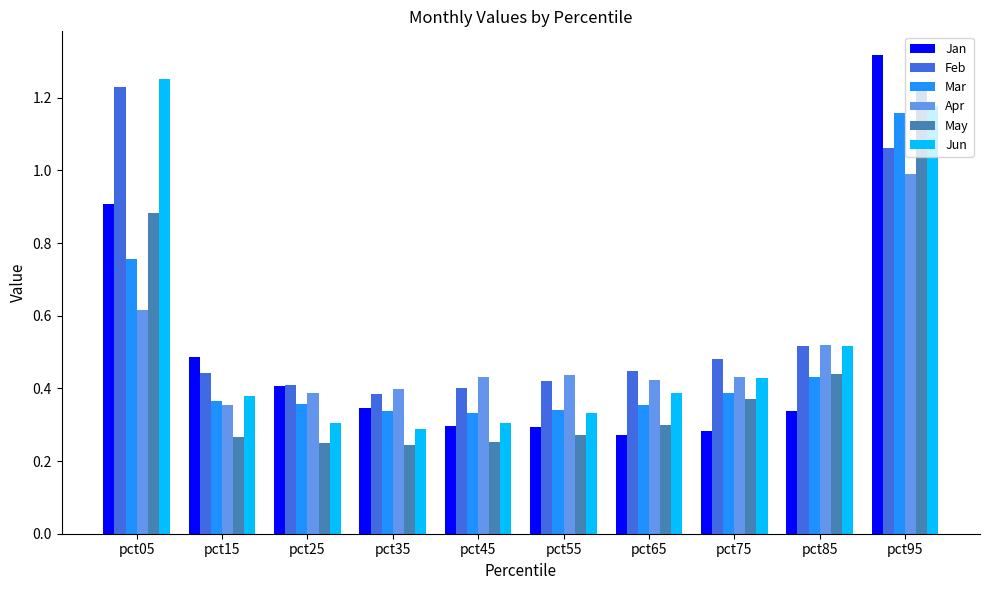

What is the difference between the maximum and minimum values in the Jan series?

1.0